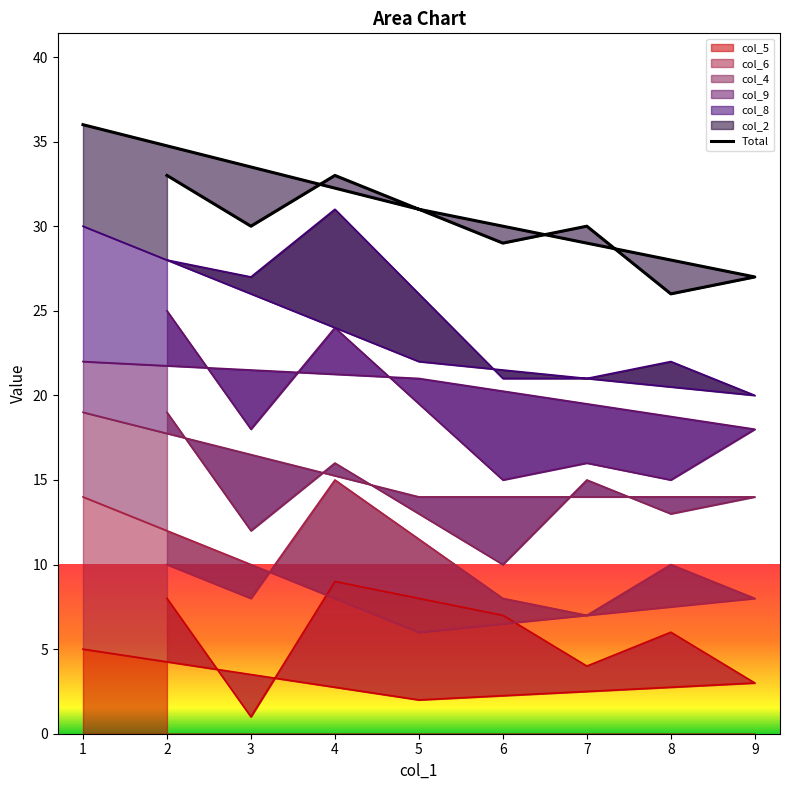

What is the difference between the second highest and second lowest values?

6